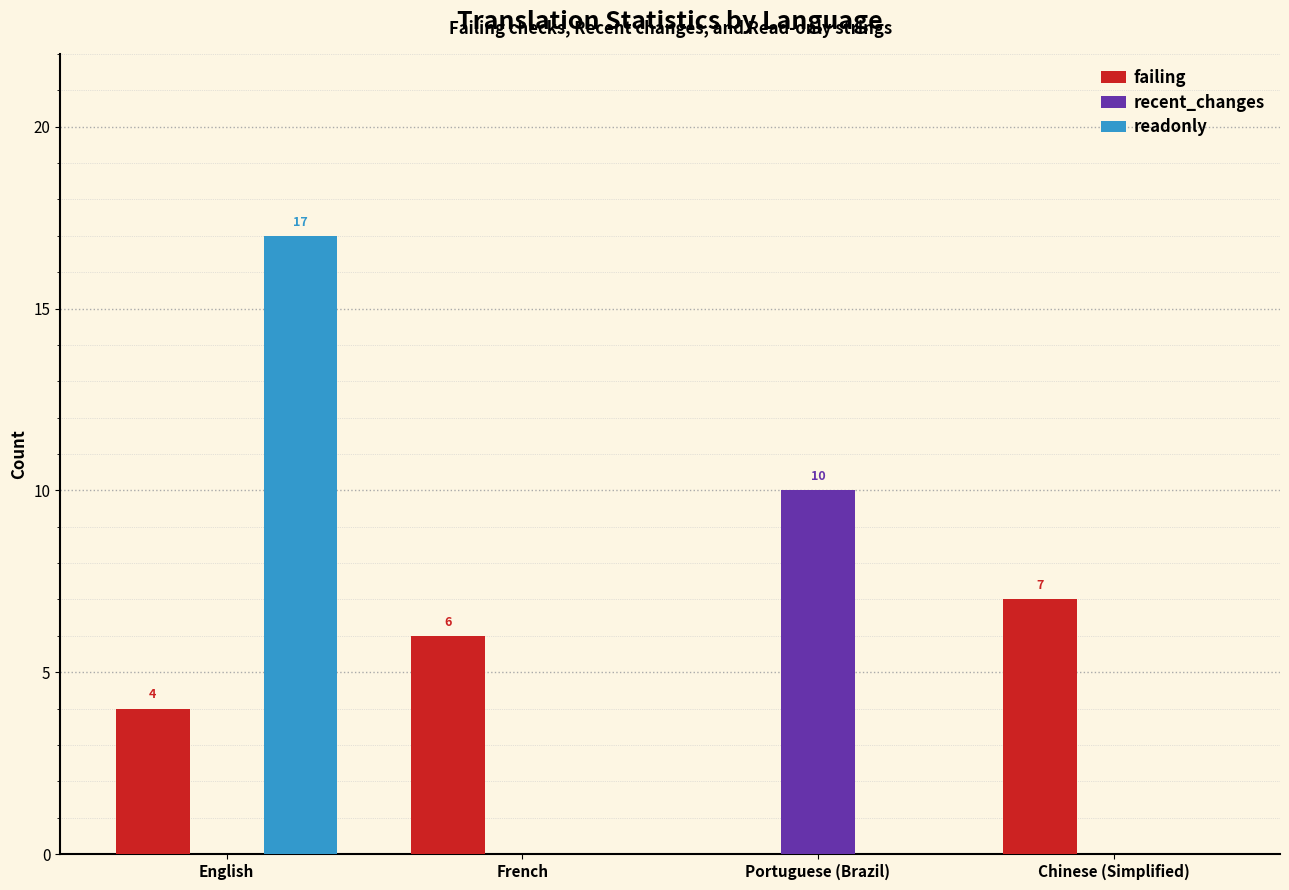

Reading left to right, what are all the values shown in this chart?

failing: 4	6	0	7
recent_changes: 0	0	10	0
readonly: 17	0	0	0